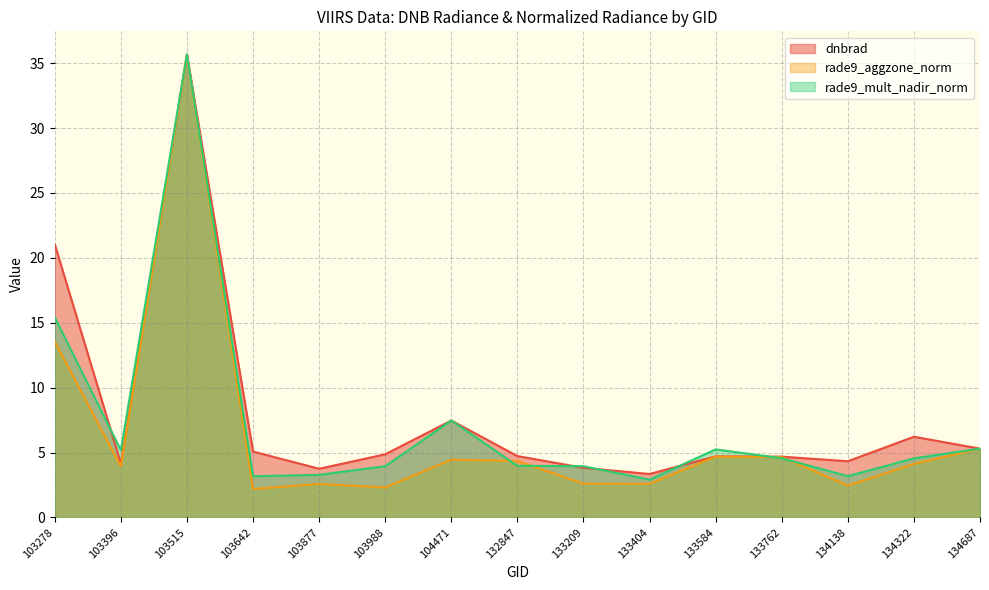

What is the minimum value shown in the chart?

2.2